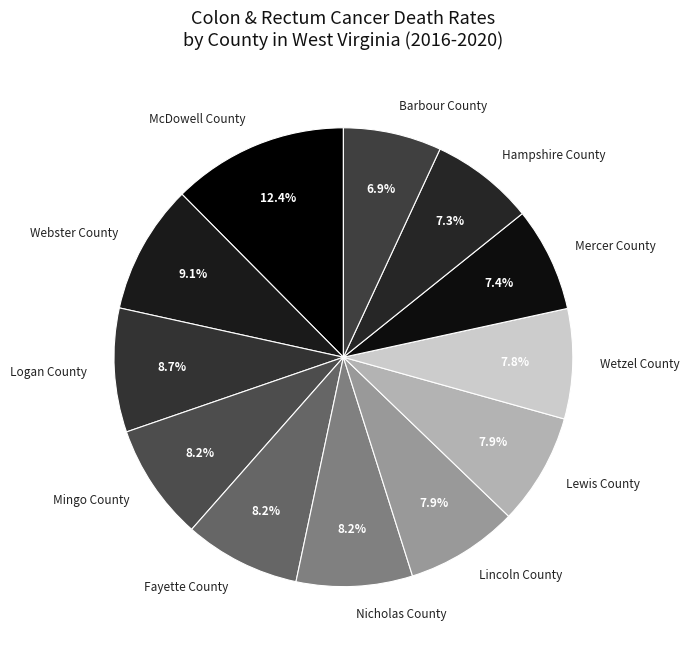

True or false: Barbour County accounts for 1% of the total.

False